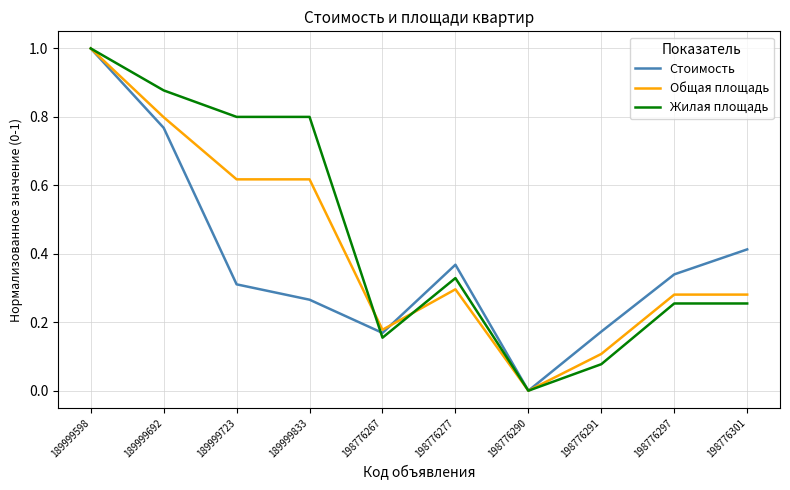

Is it true that Стоимость equals 0.6 at 198776277?

False